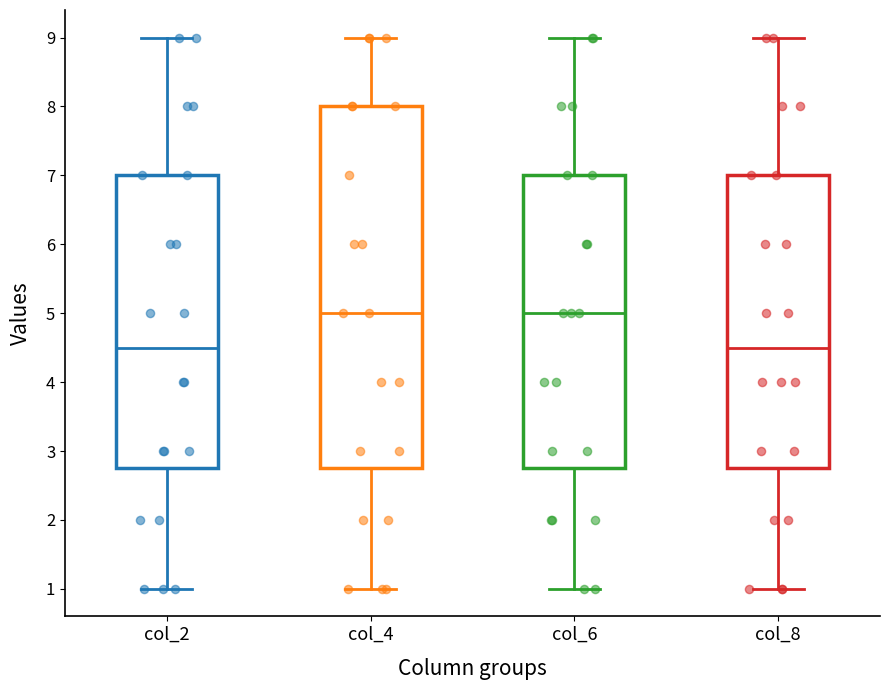

Reading left to right, transcribe this box plot: for each box, give where its median line is, the range the box spans, and where its two whiskers end, as read against the y-axis. The values are not printed on the chart, so give them approximately, as read against the axis.

col_2: median 4.5, box 2.8 to 7.0, whiskers 1.0 to 9.0
col_4: median 5.0, box 2.8 to 8.0, whiskers 1.0 to 9.0
col_6: median 5.0, box 2.8 to 7.0, whiskers 1.0 to 9.0
col_8: median 4.5, box 2.8 to 7.0, whiskers 1.0 to 9.0